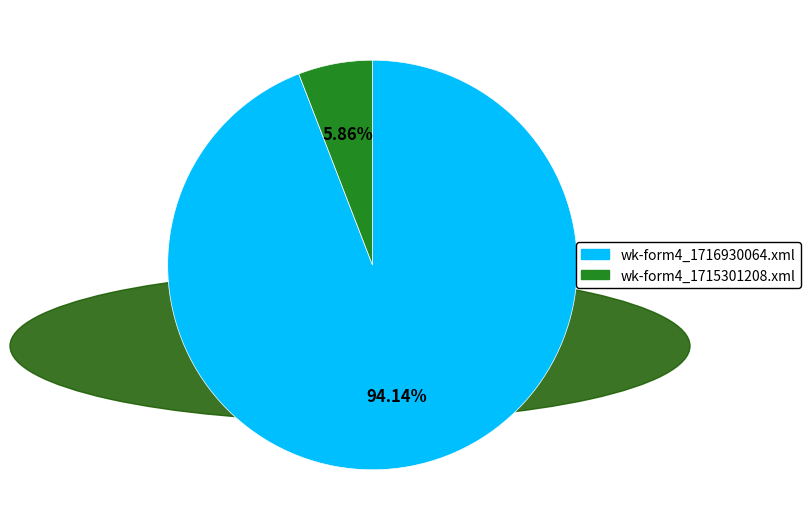

To the nearest percent, what portion does wk-form4_1715301208.xml represent?

6%